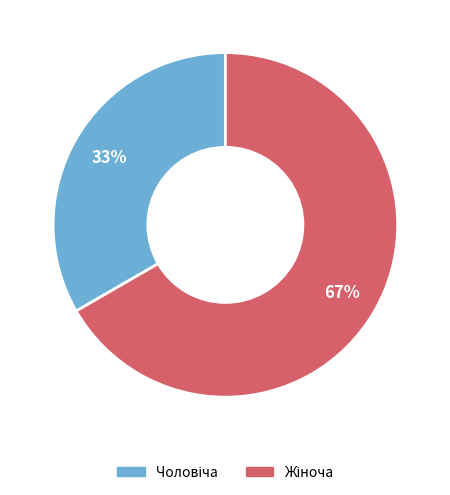

To the nearest percent, what is the average slice percentage?

50%